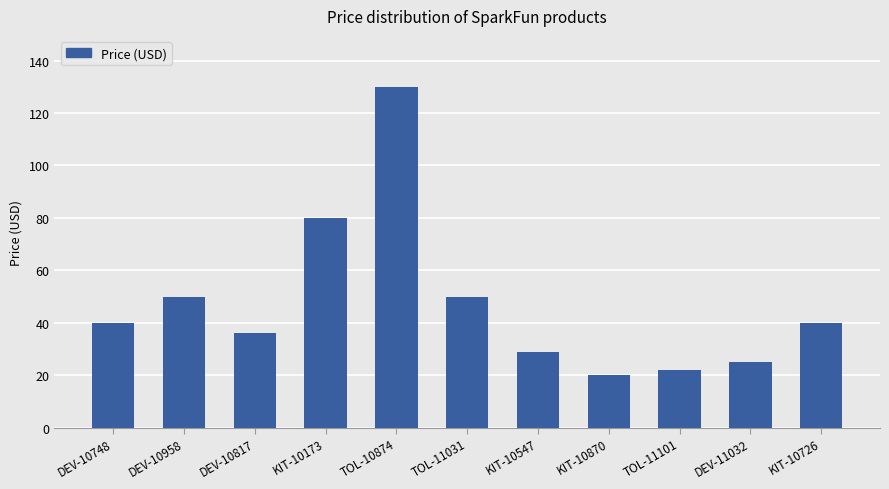

True or false: the data shows 129.9 at TOL-10874.

True